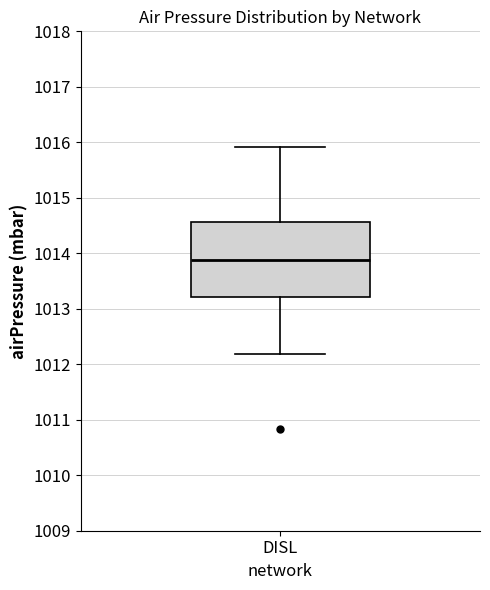

Where is the lower edge of the box for DISL on the y-axis? The values are not printed on the chart, so give them approximately, as read against the axis.

1013.2